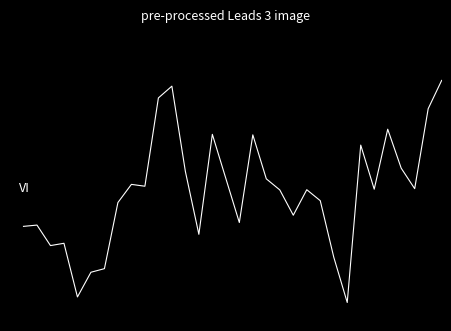

Is it true that the value at 28 is 32.2?

False